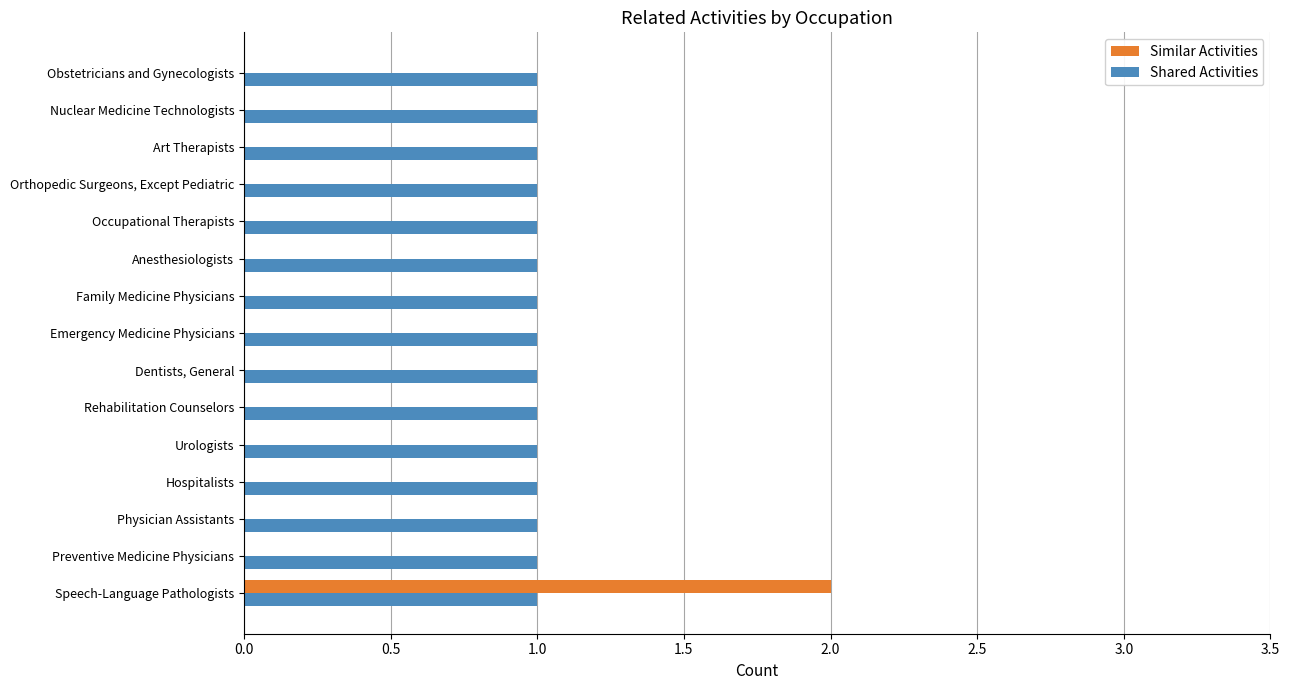

The value of Shared Activities at Orthopedic Surgeons, Except Pediatric is 1. True or false?

True